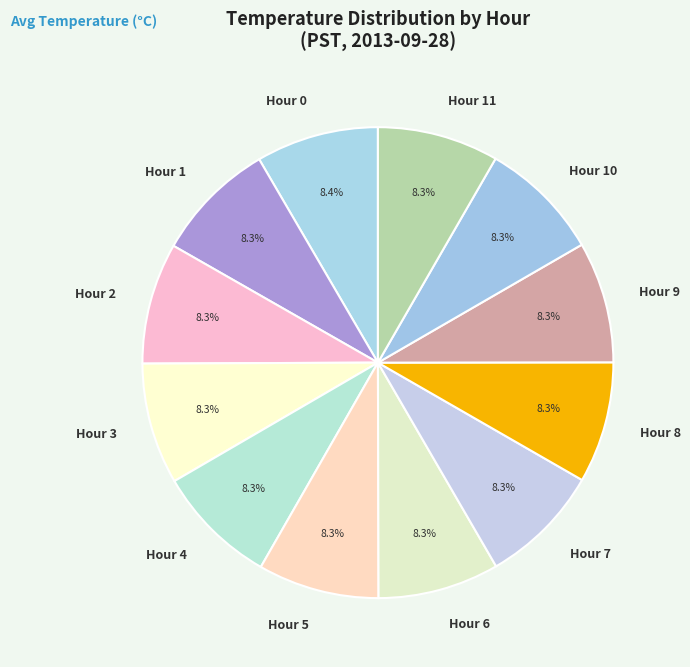

How many slices are in this pie chart?

12